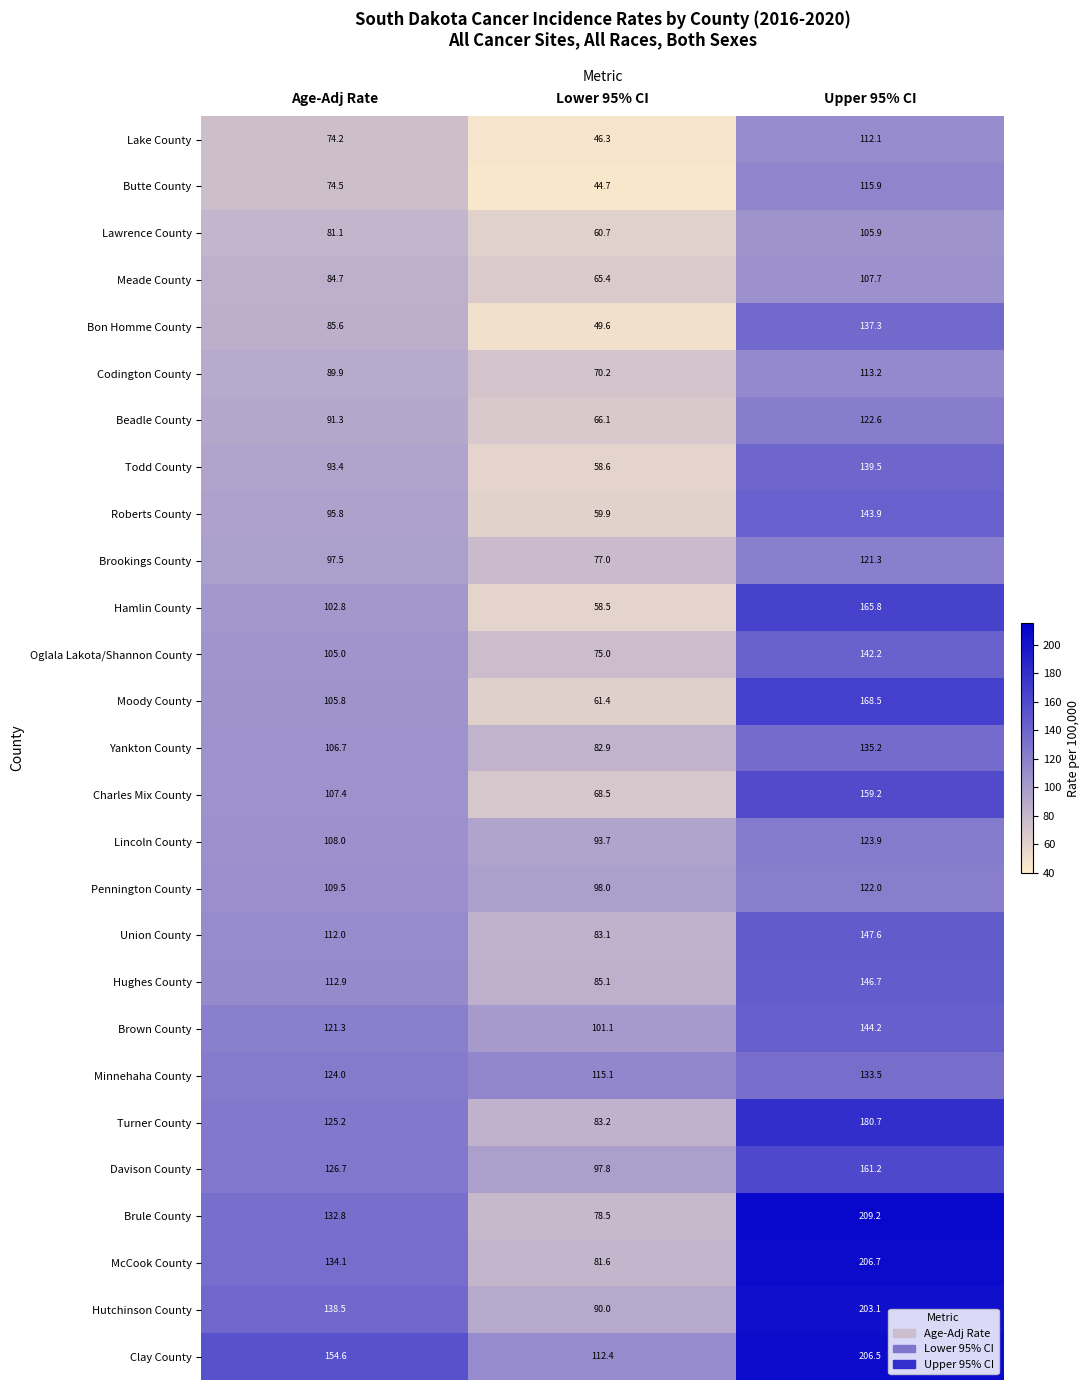

Which series has the widest spread of values?

Brule County